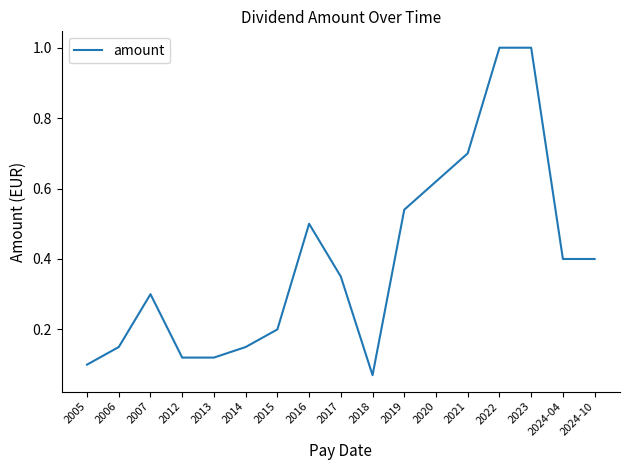

The chart shows a value of 0.0 at 2005. True or false?

False